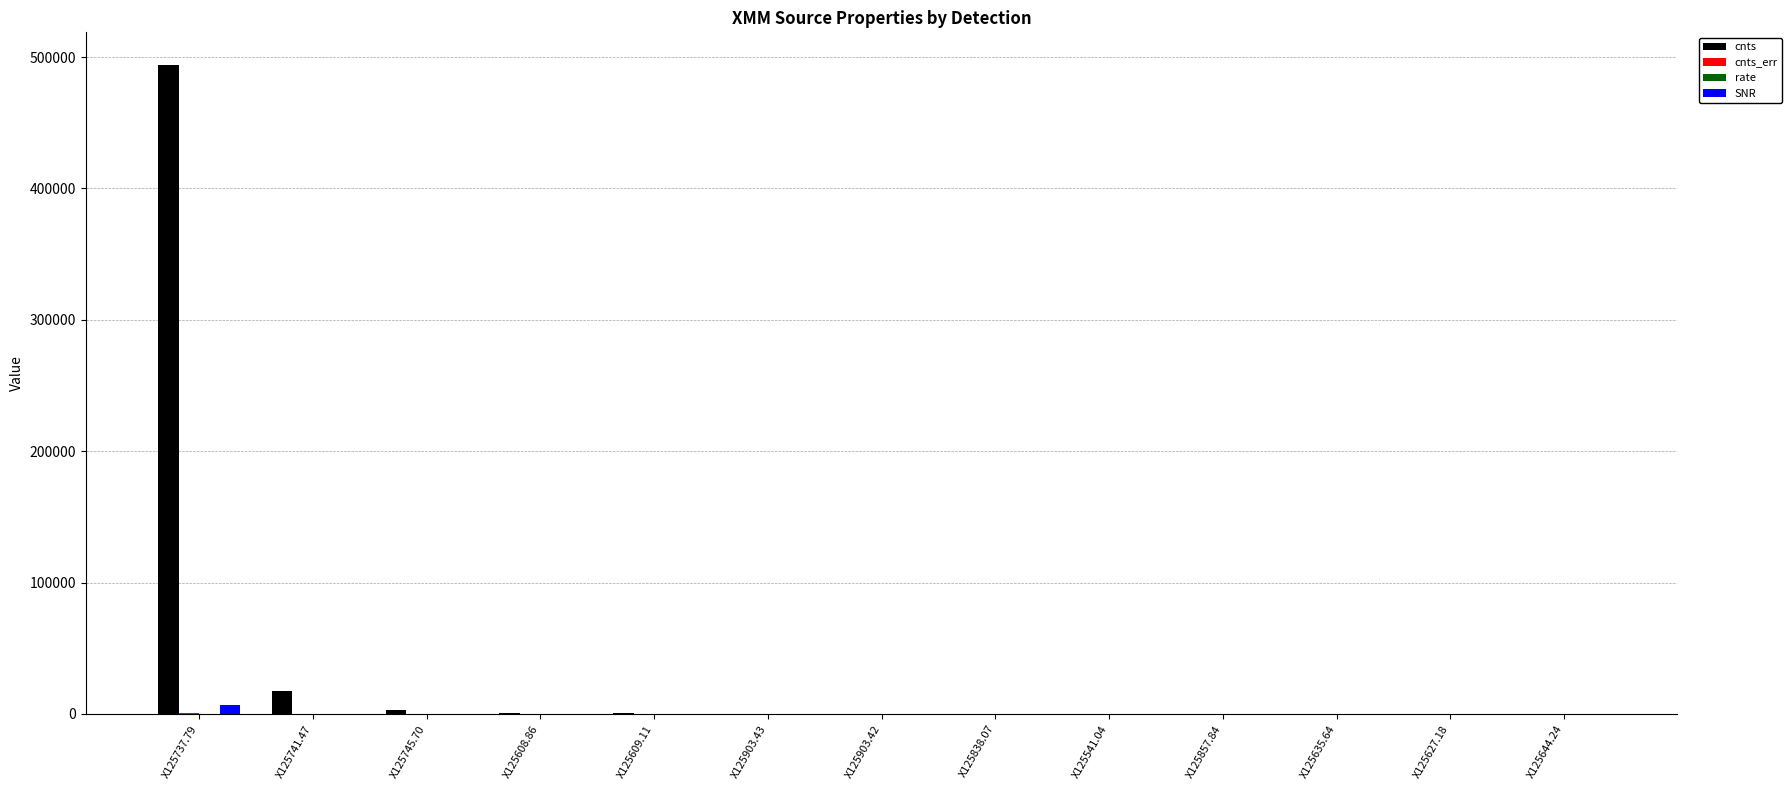

Are the bars horizontal?

No